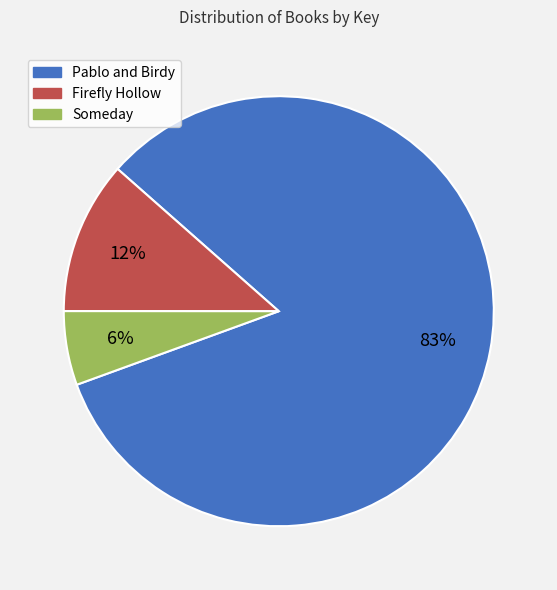

To the nearest percent, what portion does Someday represent?

6%